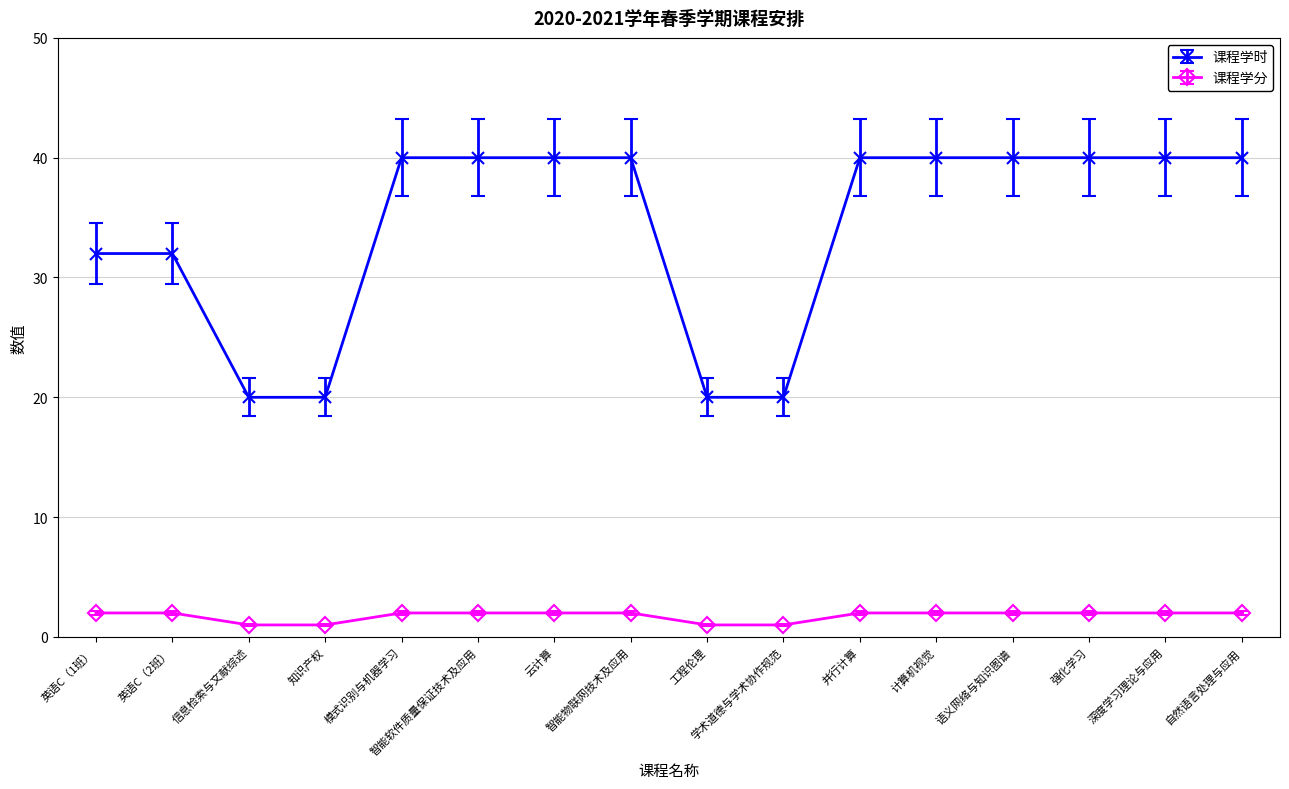

Reading left to right, extract all data points from this chart.

课程学时: 32	32	20	20	40	40	40	40	20	20	40	40	40	40	40	40
课程学分: 2	2	1	1	2	2	2	2	1	1	2	2	2	2	2	2